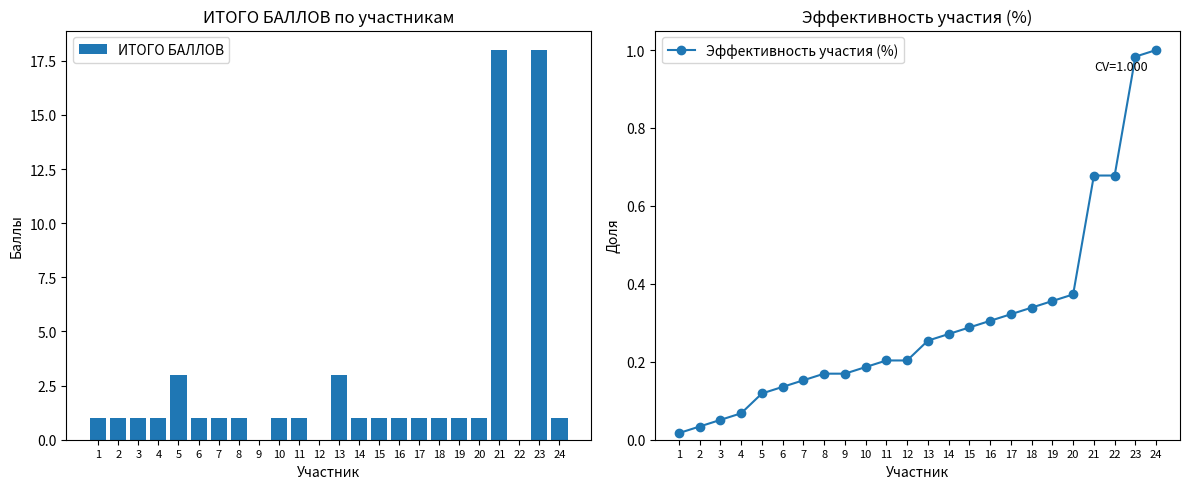

What are all the series names shown in the legend?

ИТОГО БАЛЛОВ, Эффективность участия (%)